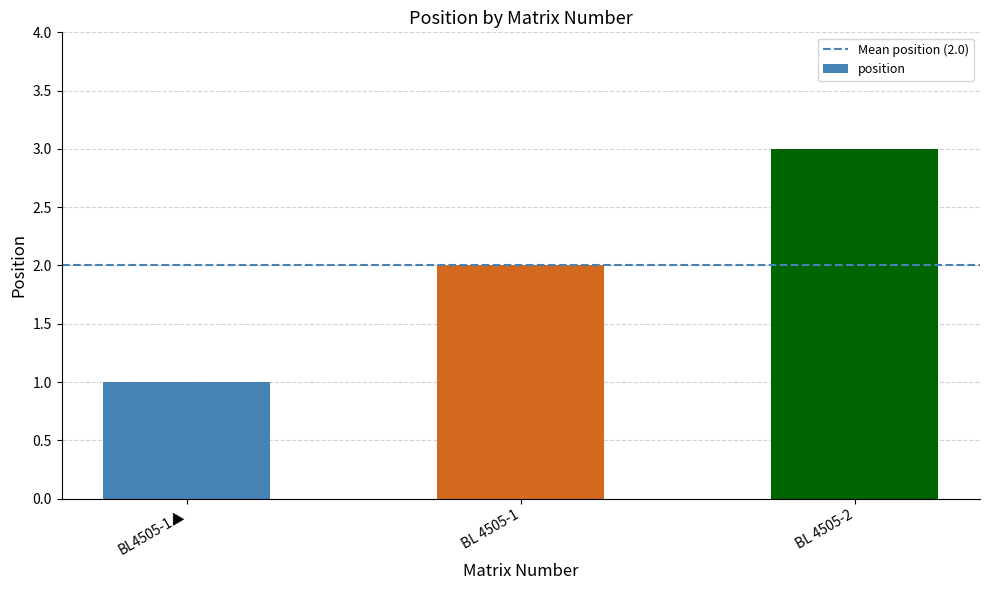

What is the value of the 1st bar from the left?

1